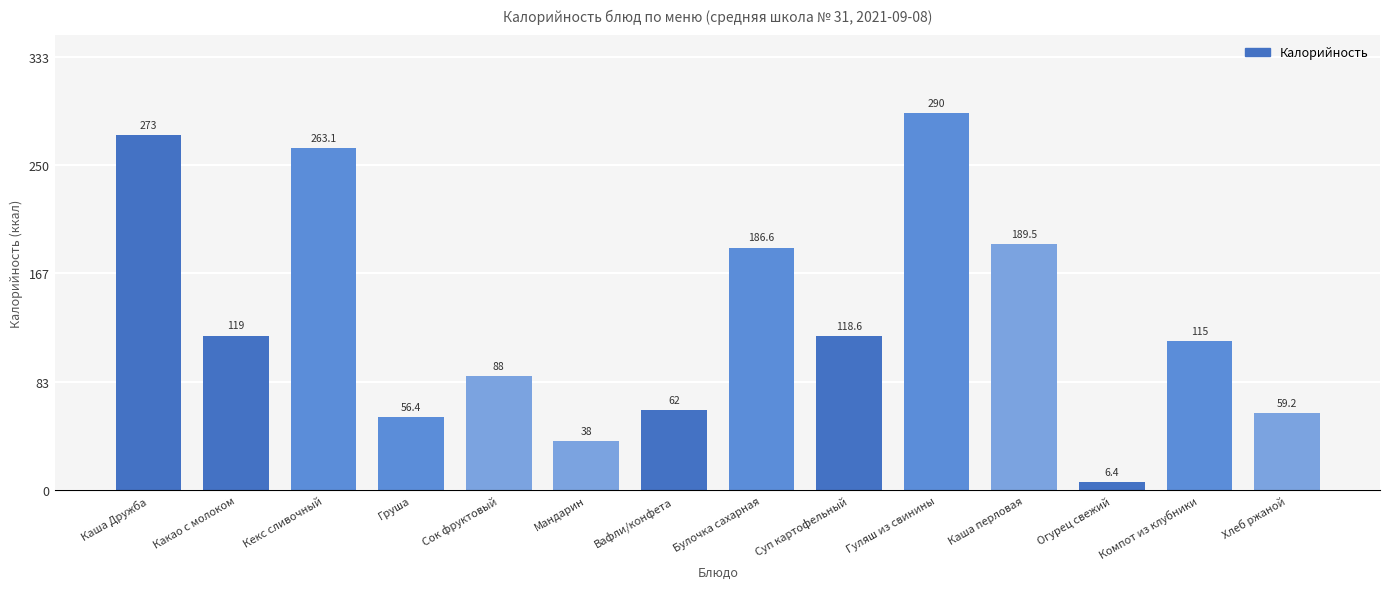

What is the label of the 6th bar from the right?

Суп картофельный